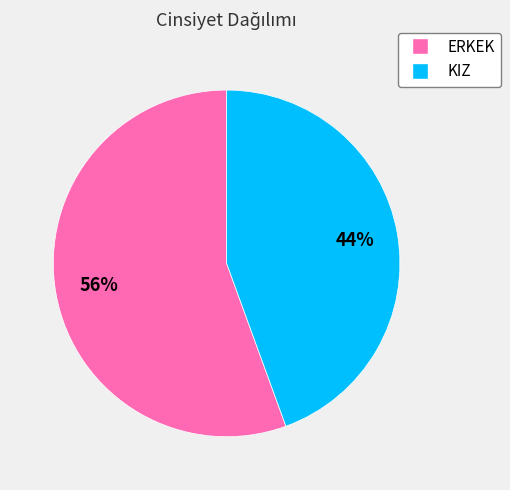

The ERKEK slice represents 62% of the pie. True or false?

False